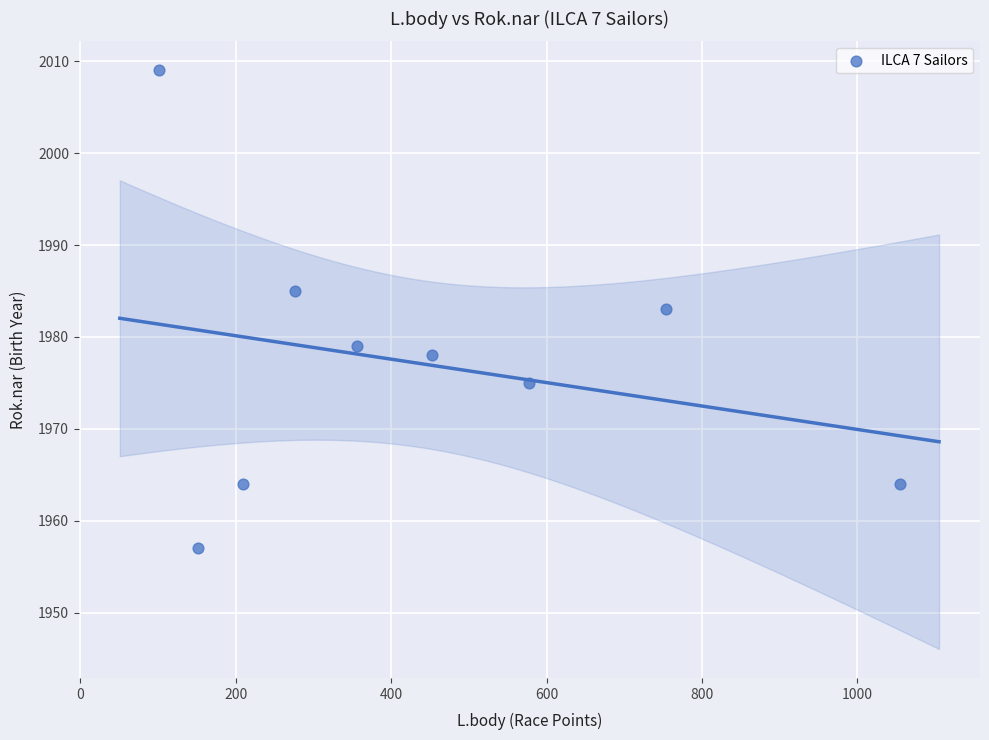

What is the average Y value?

1977